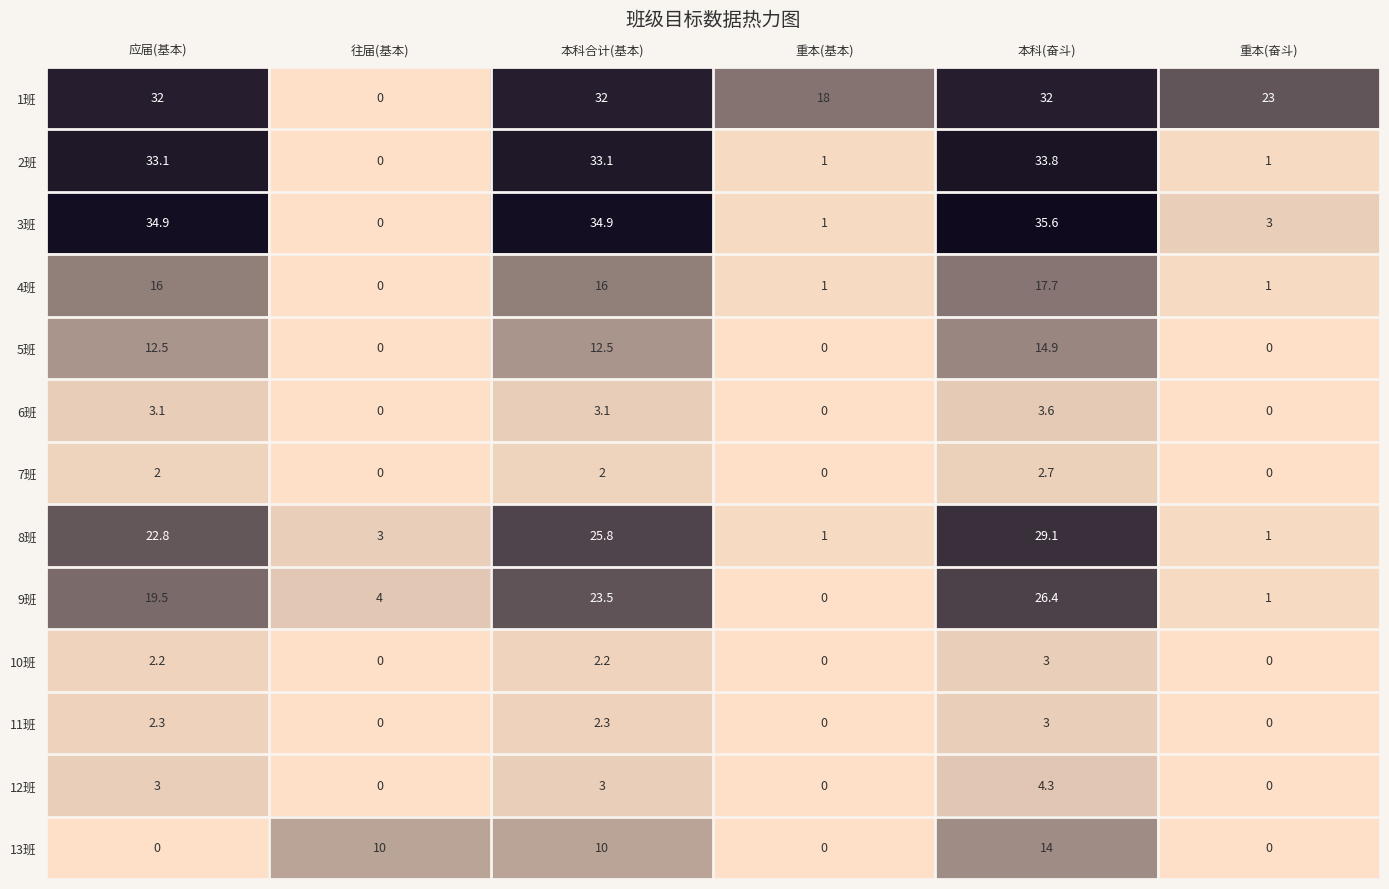

What is the difference between the highest and lowest values at 往届(基本)?

10.0